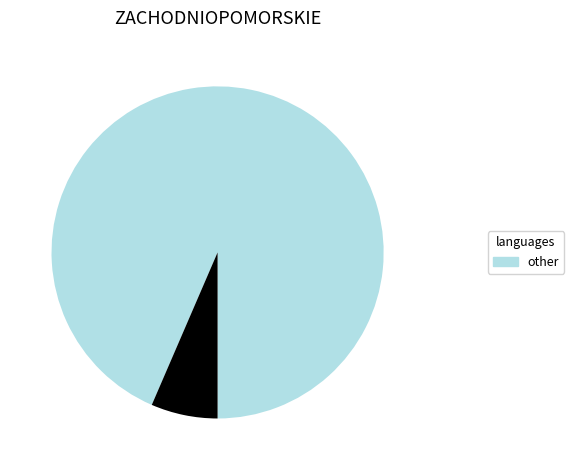

Is there any slice that represents more than half of the pie?

Yes